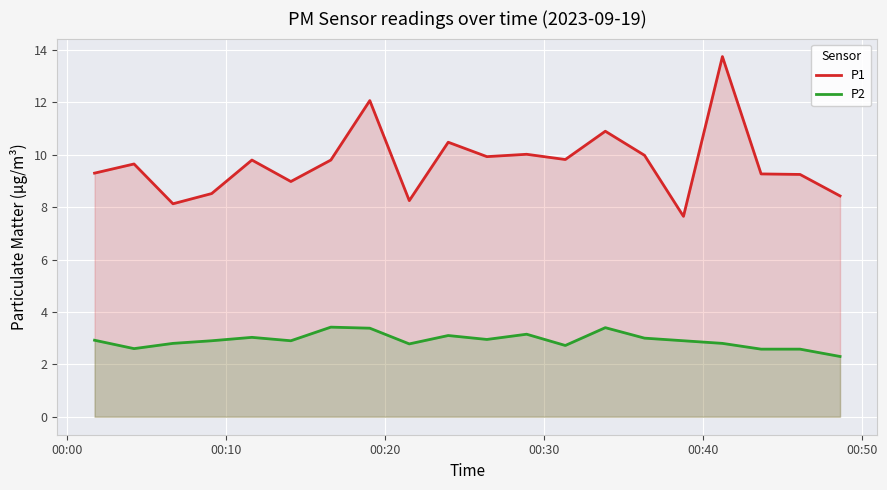

Which series has the widest spread of values?

P1